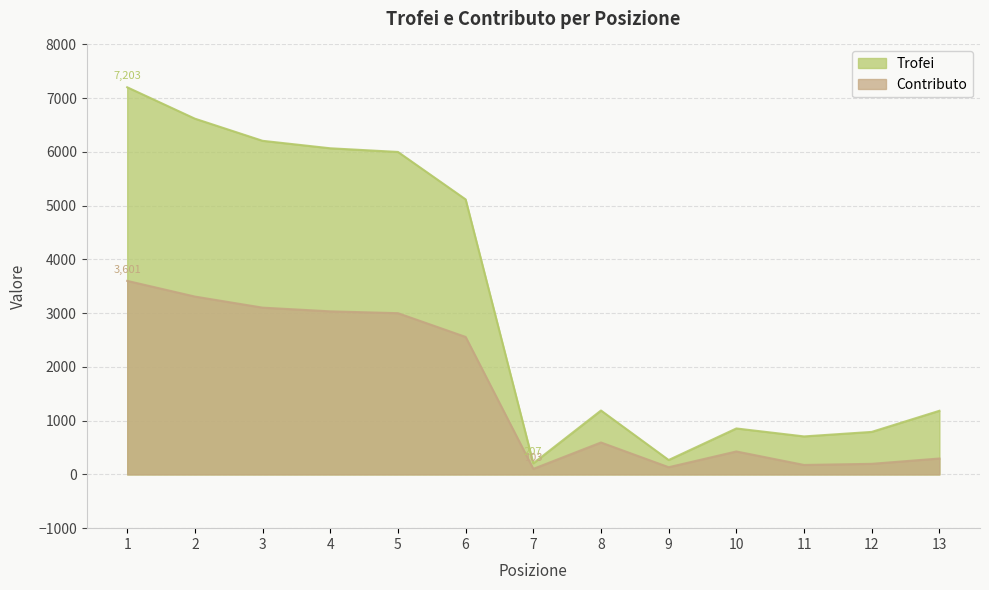

True or false: Contributo and Trofei cross at least once.

False